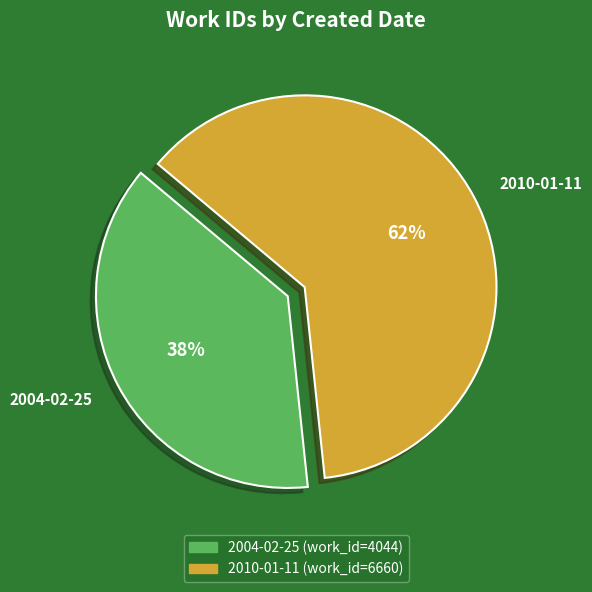

Is 2004-02-25 the majority of the pie?

No